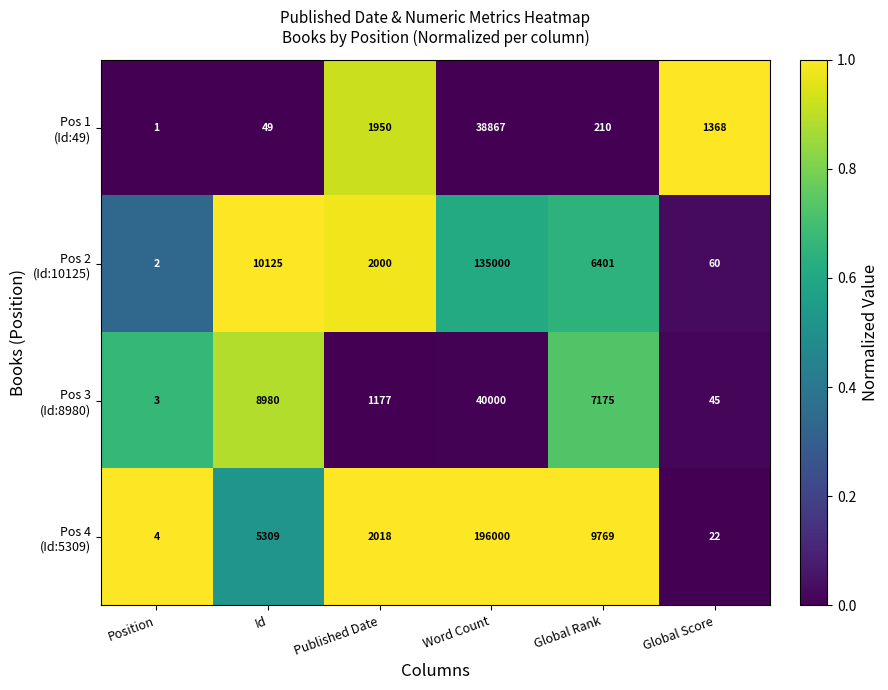

How many data points does each series have?

6